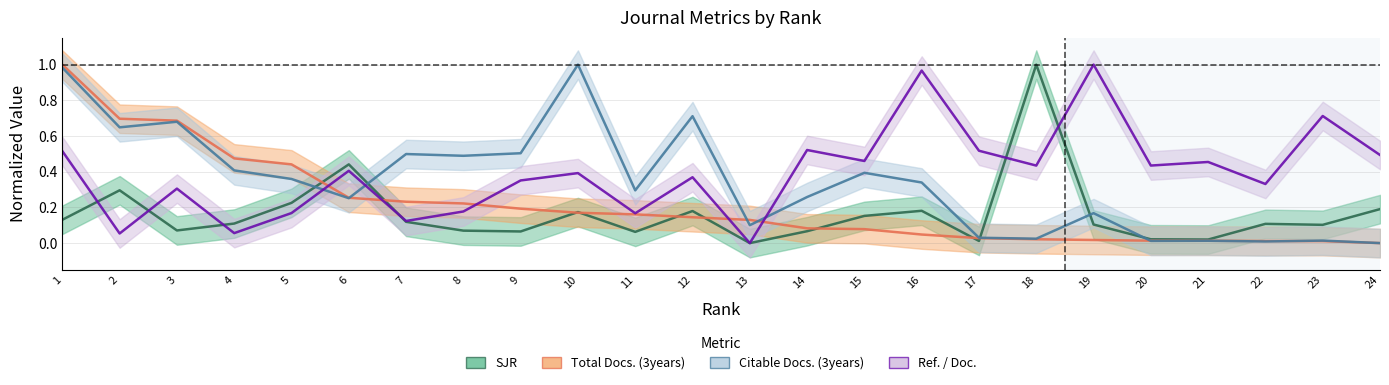

Rank the categories by Ref. / Doc. value from highest to lowest.

19, 16, 23, 14, 17, 1, 24, 15, 21, 20, 18, 6, 10, 12, 9, 22, 3, 8, 5, 11, 7, 4, 2, 13